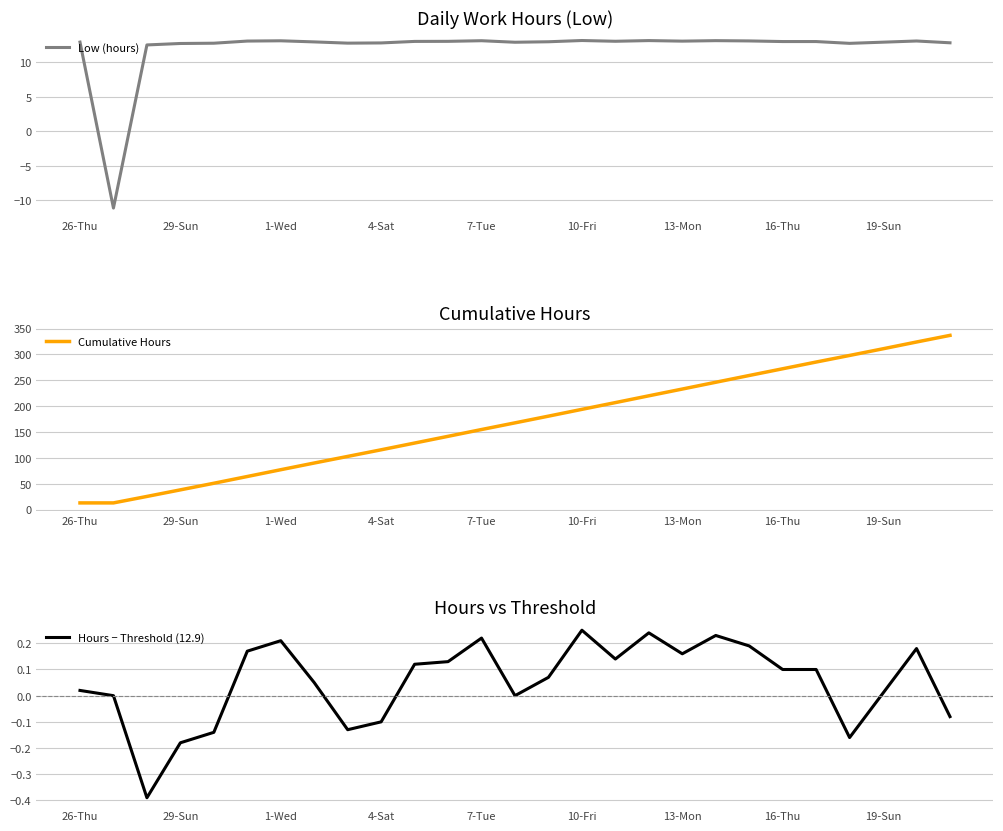

What is the lowest value of the Low (hours) series?

-11.1